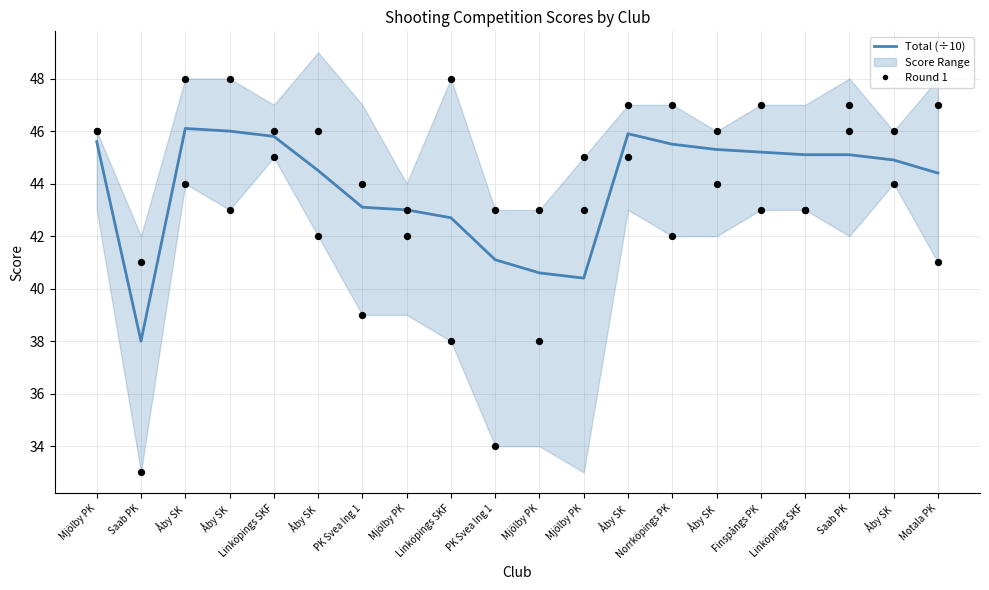

Which series reaches the minimum Y coordinate?

Round 1